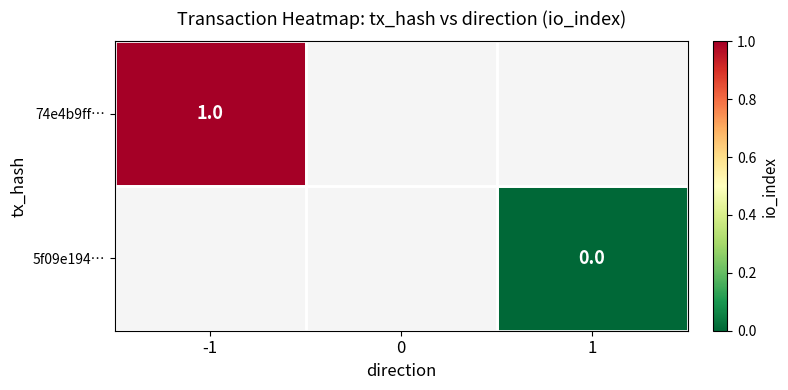

Rank the series at 1 from highest to lowest value.

74e4b9ff…, 5f09e194…